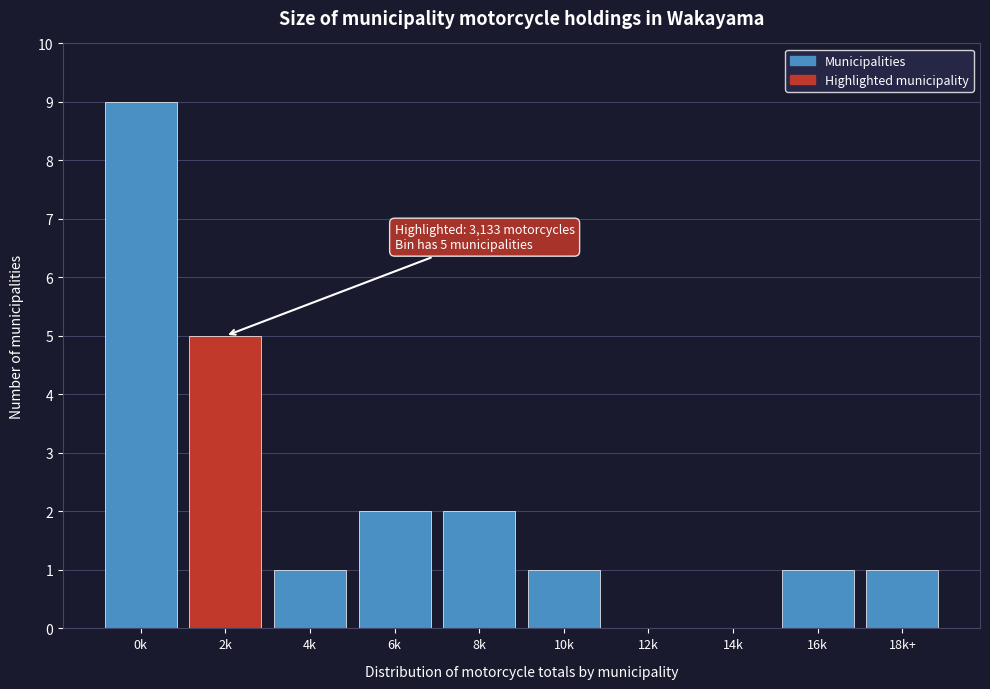

Reading left to right, transcribe all the data shown in this chart.

0k=9	2k=5	4k=1	6k=2	8k=2	10k=1	12k=0	14k=0	16k=1	18k+=1